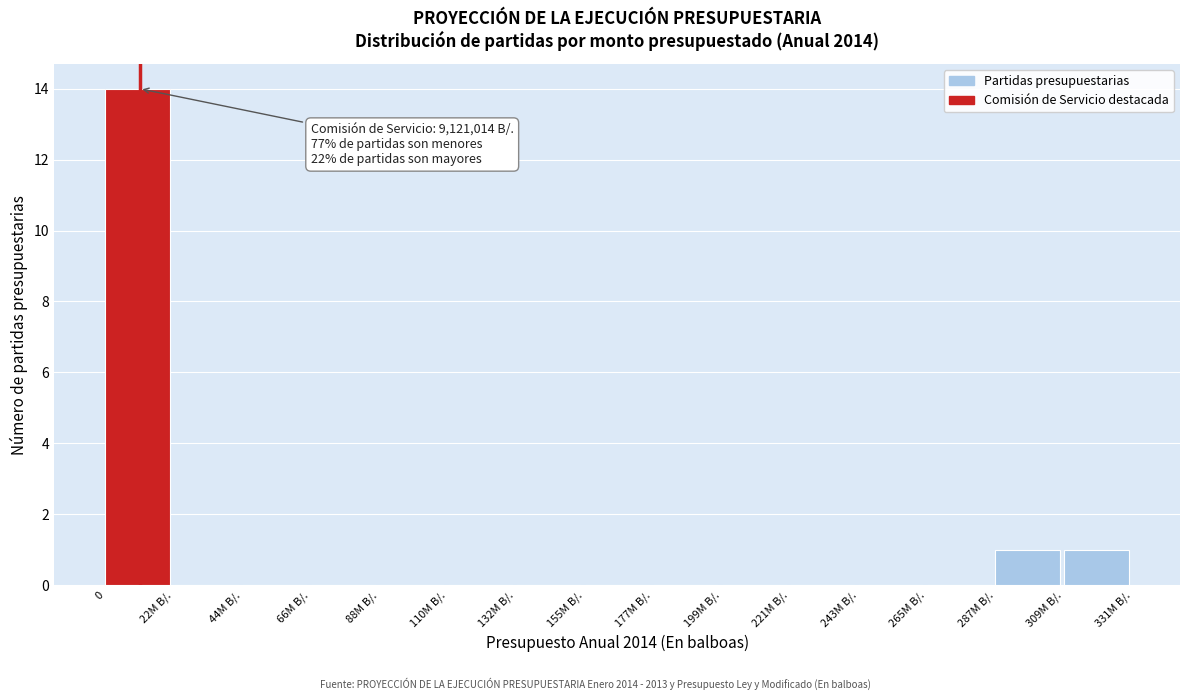

Reading left to right, transcribe all the data shown in this chart.

0=14	22M B/.=0	44M B/.=0	66M B/.=0	88M B/.=0	110M B/.=0	132M B/.=0	155M B/.=0	177M B/.=0	199M B/.=0	221M B/.=0	243M B/.=0	265M B/.=0	287M B/.=1	309M B/.=1